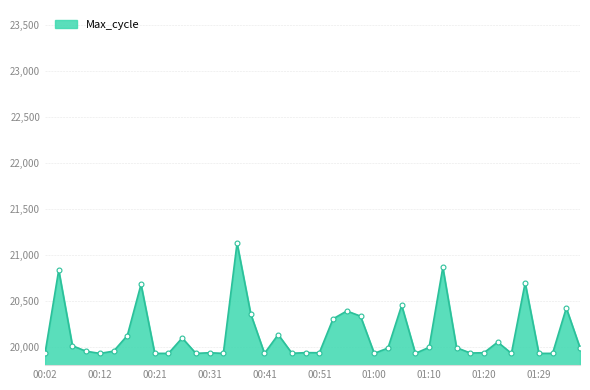

What is the minimum value shown in the chart?

19928